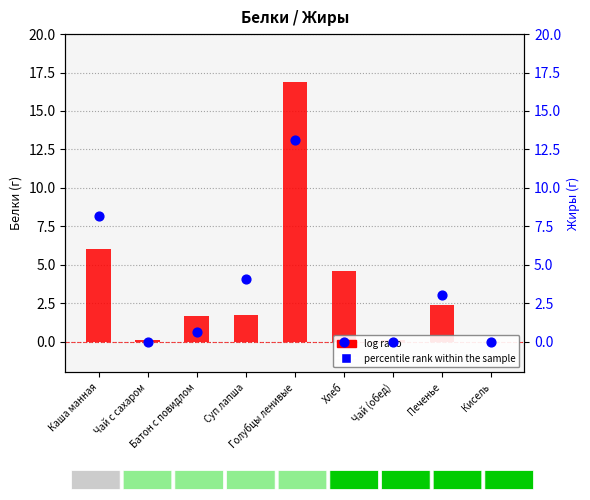

At which category is the sum across all series the highest?

Голубцы ленивые